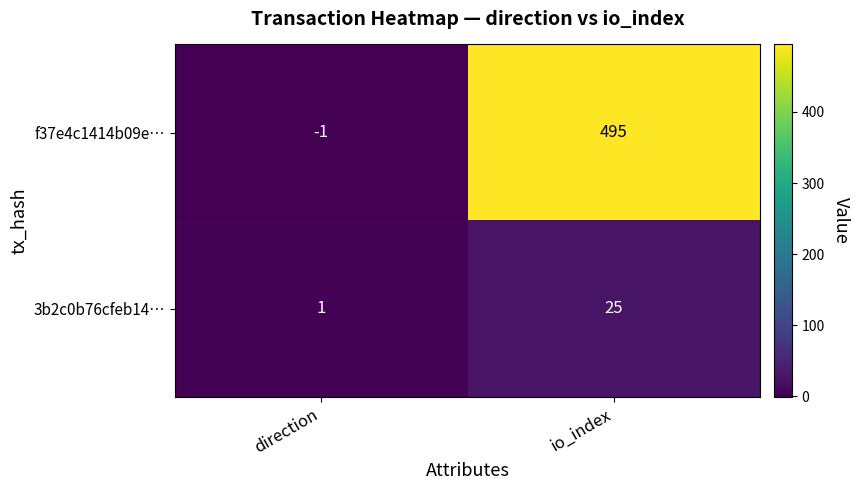

List the series in order of their overall mean, highest first.

f37e4c1414b09e…, 3b2c0b76cfeb14…